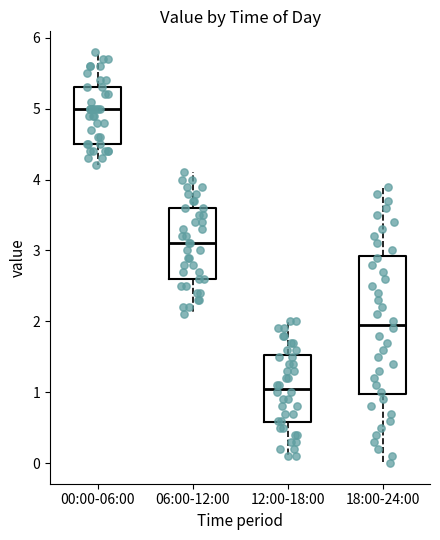

Reading left to right, transcribe this box plot: for each box, give where its median line is, the range the box spans, and where its two whiskers end, as read against the y-axis. The values are not printed on the chart, so give them approximately, as read against the axis.

00:00-06:00: median 5.0, box 4.5 to 5.3, whiskers 4.2 to 5.8
06:00-12:00: median 3.1, box 2.6 to 3.6, whiskers 2.1 to 4.1
12:00-18:00: median 1.1, box 0.6 to 1.5, whiskers 0.1 to 2.0
18:00-24:00: median 2.0, box 1.0 to 2.9, whiskers 0.0 to 3.9